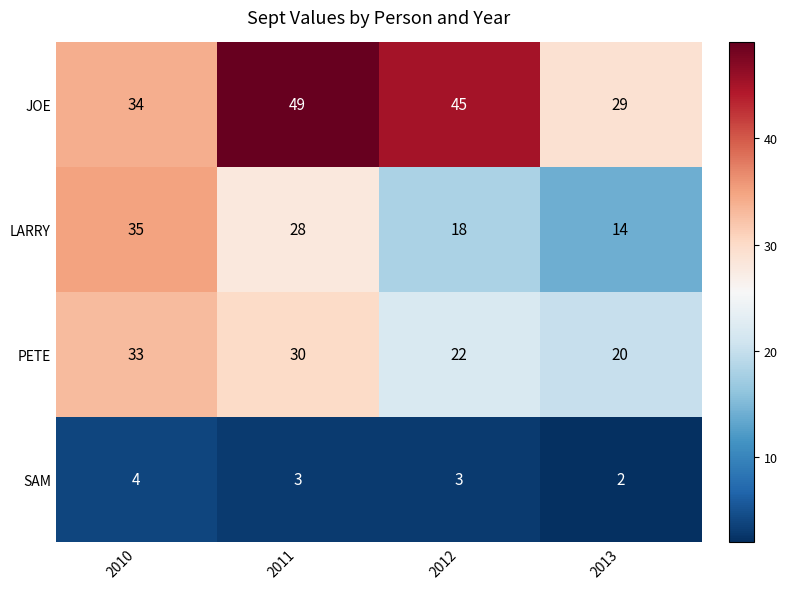

Which series has the largest total across all categories?

JOE